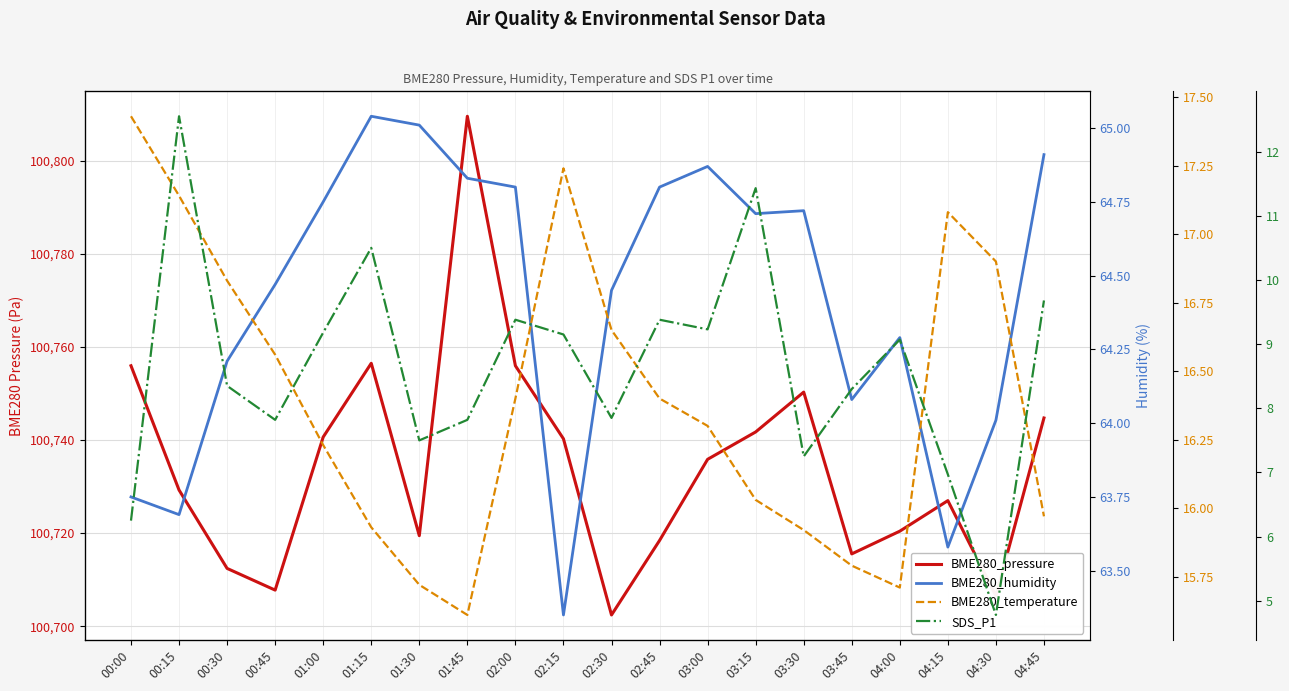

Between 01:00 and 01:15, which series saw the biggest shift?

BME280_pressure